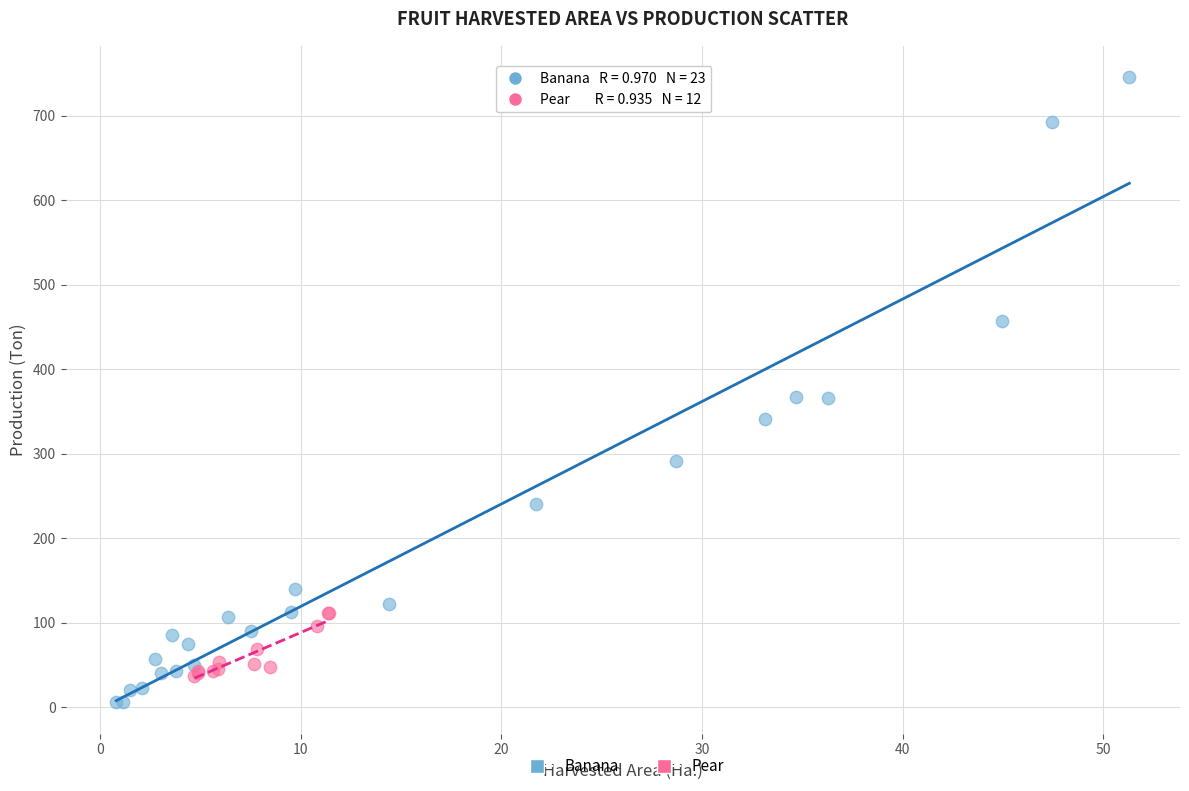

Which series contains the lowest Y value?

Banana